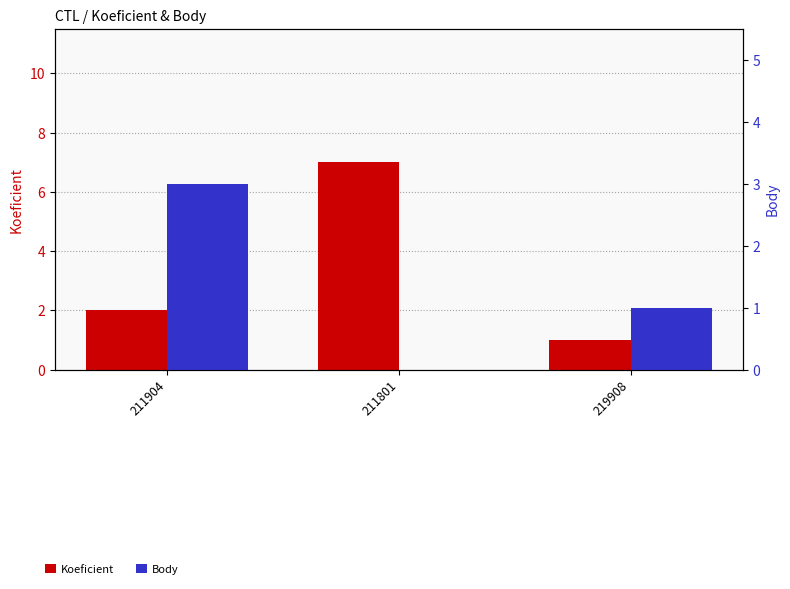

Is it true that Body equals 1 at 219908?

True